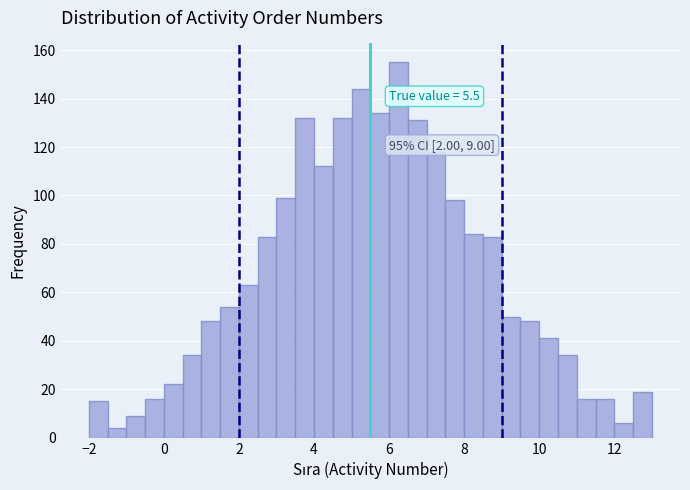

Around what value on the x-axis is the tallest bar? Give the approximate position of its centre, as read against the axis.

6.2